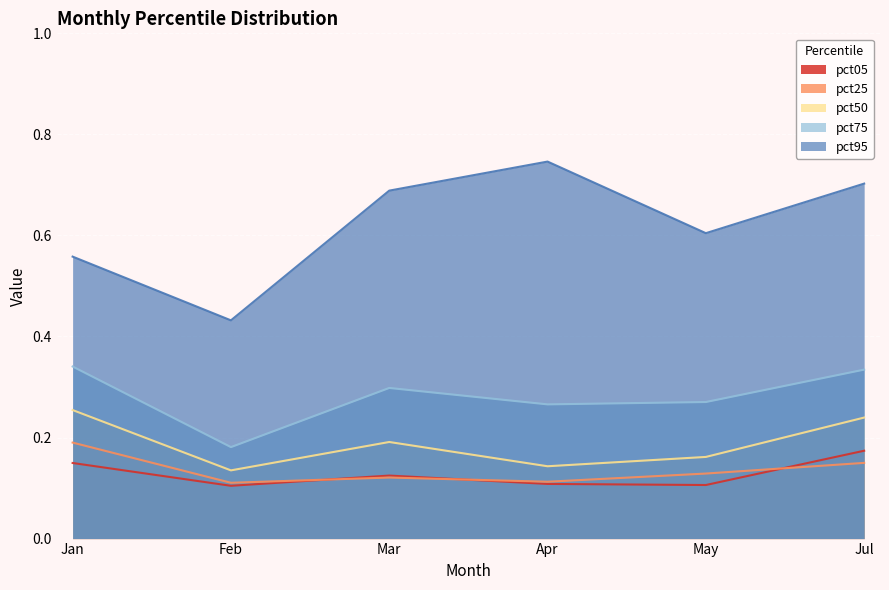

At how many categories does at least one series exceed 0?

6